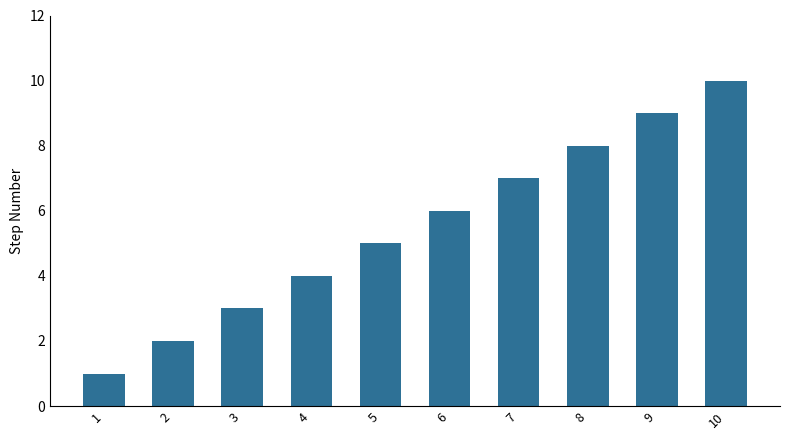

Reading left to right, transcribe all the data shown in this chart.

1=1	2=2	3=3	4=4	5=5	6=6	7=7	8=8	9=9	10=10